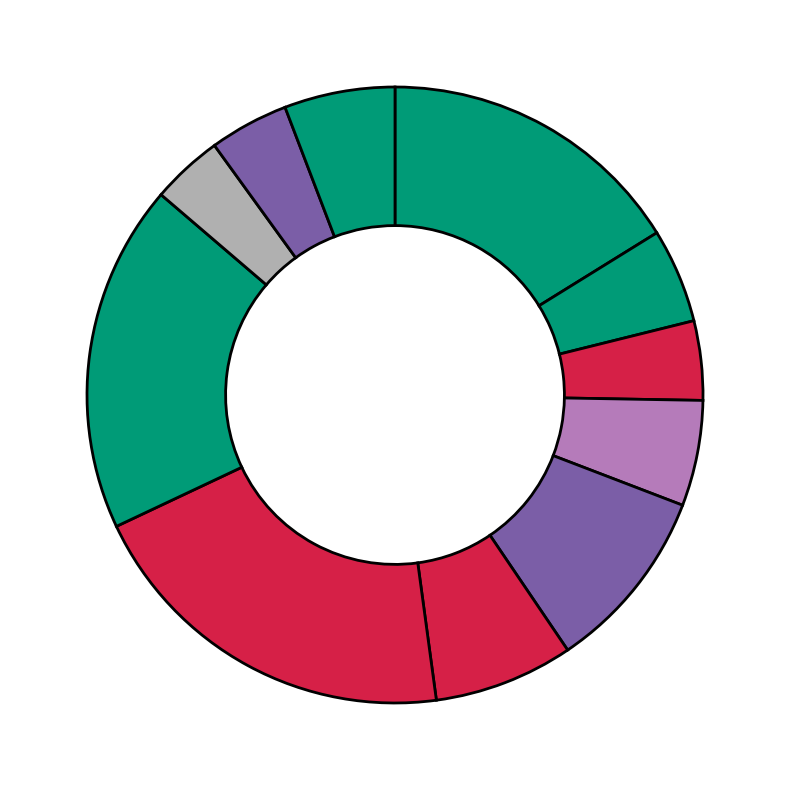

How many segments does this pie chart have?

11